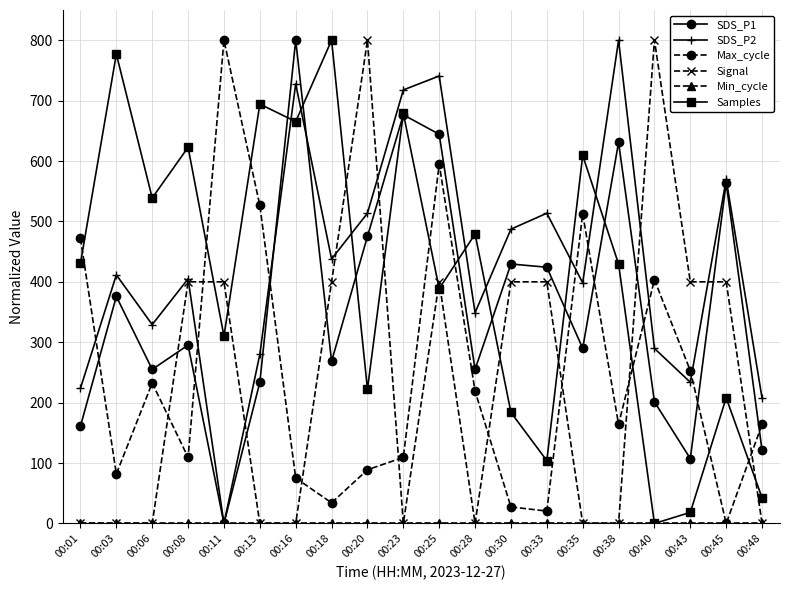

True or false: Max_cycle and Samples cross at least once.

True